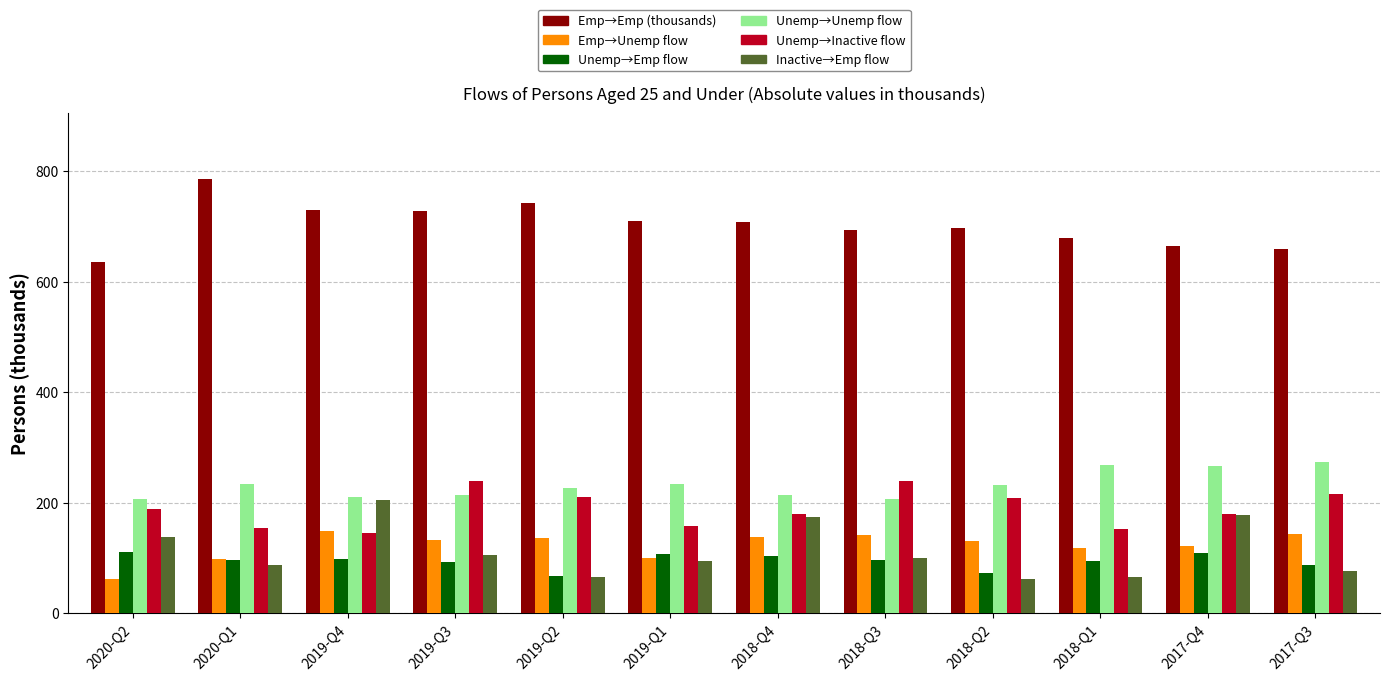

How many distinct data groups are displayed?

6